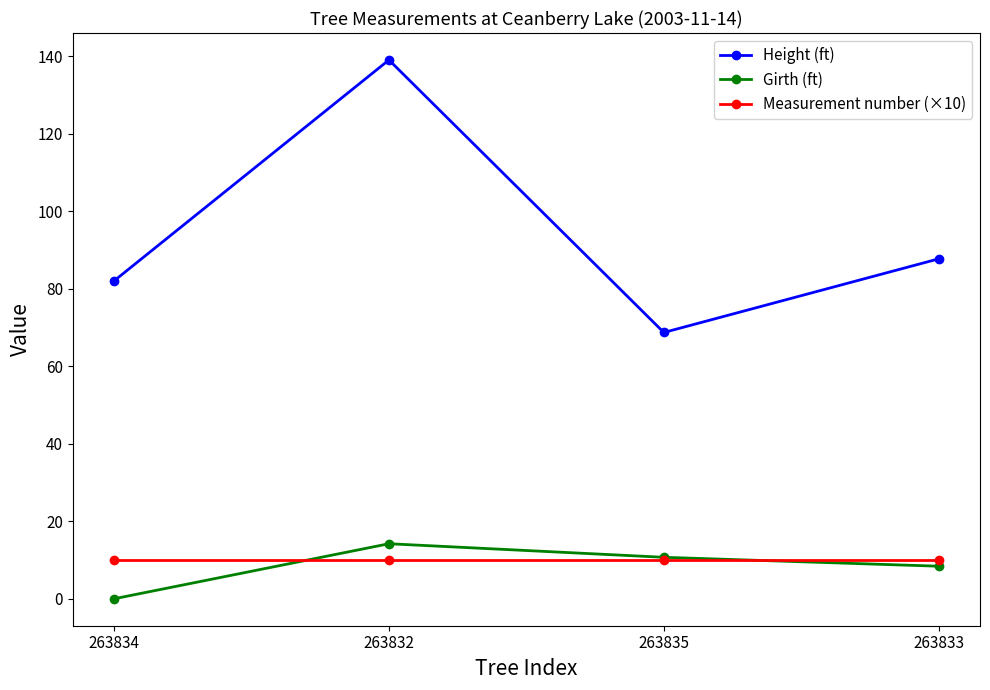

Which category has the highest value across all series?

263832